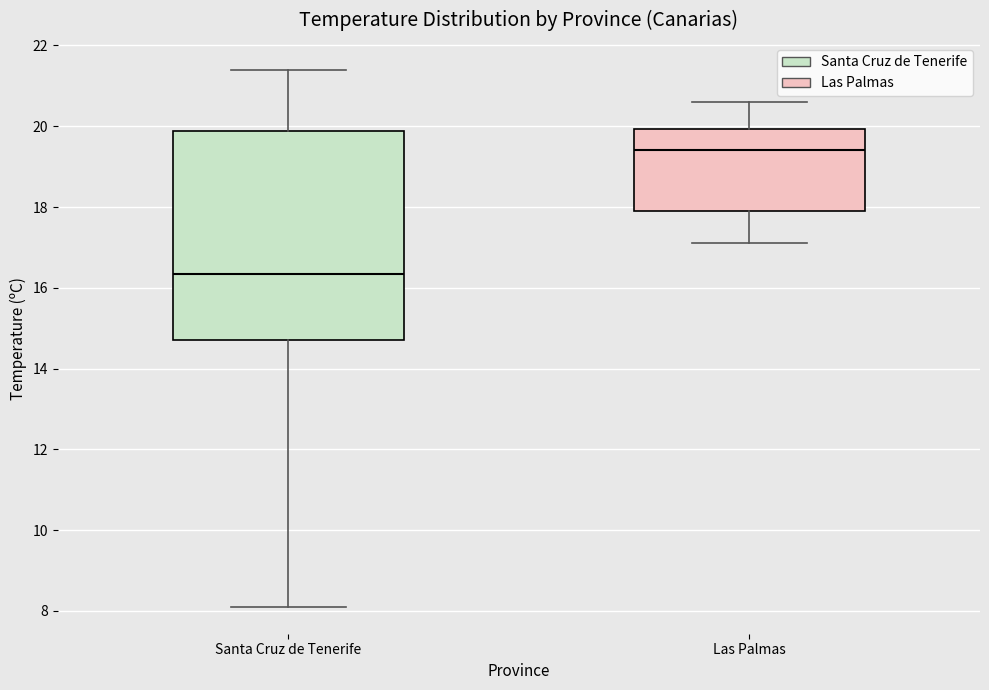

Which box's median line is the highest?

Las Palmas